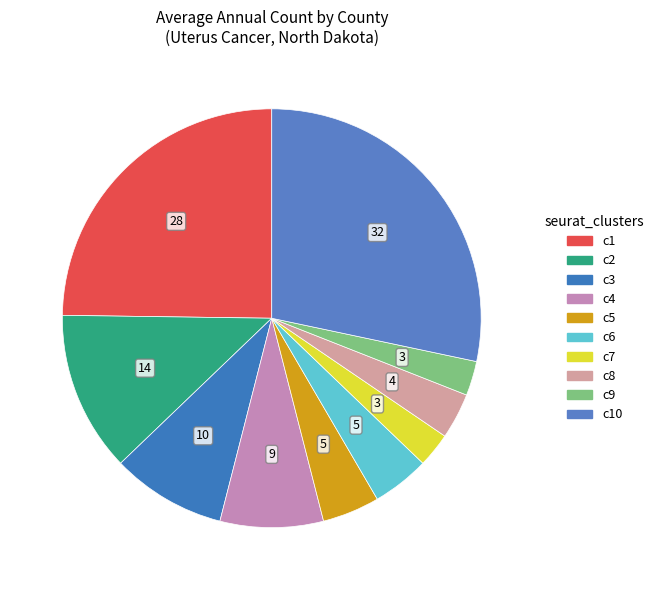

How many slices are in this pie chart?

10